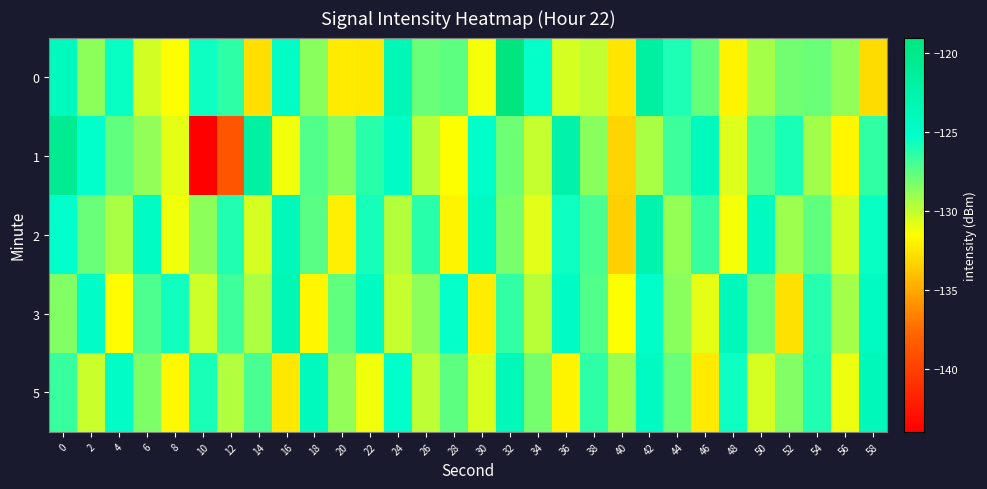

Reading left to right, list all the values displayed in this chart.

0: 0=-124.1	2=-128.7	4=-125.5	6=-130.4	8=-131.5	10=-125.6	12=-126.3	14=-132.8	16=-124.8	18=-128.6	20=-132.3	22=-132.5	24=-123.6	26=-127.9	28=-127.6	30=-131.3	32=-119.2	34=-125.4	36=-130.5	38=-130.0	40=-132.5	42=-121.8	44=-126.0	46=-127.8	48=-132.0	50=-129.3	52=-128.0	54=-127.8	56=-128.8	58=-132.9
1: 0=-120.6	2=-125.3	4=-127.7	6=-128.8	8=-130.9	10=-143.9	12=-138.8	14=-121.9	16=-131.1	18=-127.3	20=-128.5	22=-126.3	24=-124.7	26=-129.8	28=-131.5	30=-125.2	32=-127.9	34=-130.1	36=-122.4	38=-128.6	40=-133.2	42=-129.4	44=-126.8	46=-124.1	48=-130.7	50=-127.3	52=-125.9	54=-129.2	56=-131.8	58=-126.5
2: 0=-125.3	2=-127.8	4=-129.4	6=-124.6	8=-131.2	10=-128.7	12=-126.1	14=-130.5	16=-123.9	18=-127.4	20=-132.1	22=-125.8	24=-129.7	26=-126.3	28=-131.9	30=-124.5	32=-128.2	34=-130.8	36=-125.6	38=-127.1	40=-133.4	42=-122.8	44=-128.9	46=-126.7	48=-131.3	50=-124.2	52=-129.1	54=-127.6	56=-130.4	58=-125.5
3: 0=-128.4	2=-124.9	4=-131.6	6=-127.2	8=-125.7	10=-130.3	12=-126.8	14=-129.5	16=-123.4	18=-131.8	20=-127.6	22=-124.3	24=-130.1	26=-128.7	28=-125.4	30=-132.2	32=-126.5	34=-129.8	36=-124.7	38=-127.3	40=-131.5	42=-125.1	44=-128.6	46=-130.9	48=-123.8	50=-127.9	52=-132.7	54=-126.2	56=-129.3	58=-124.4
5: 0=-126.7	2=-130.2	4=-124.8	6=-128.3	8=-131.7	10=-125.9	12=-129.6	14=-127.1	16=-132.4	18=-124.1	20=-128.8	22=-131.2	24=-125.3	26=-129.9	28=-127.5	30=-130.6	32=-123.7	34=-128.1	36=-131.9	38=-126.4	40=-129.0	42=-124.5	44=-127.8	46=-132.3	48=-125.6	50=-130.5	52=-128.4	54=-126.1	56=-131.1	58=-123.9